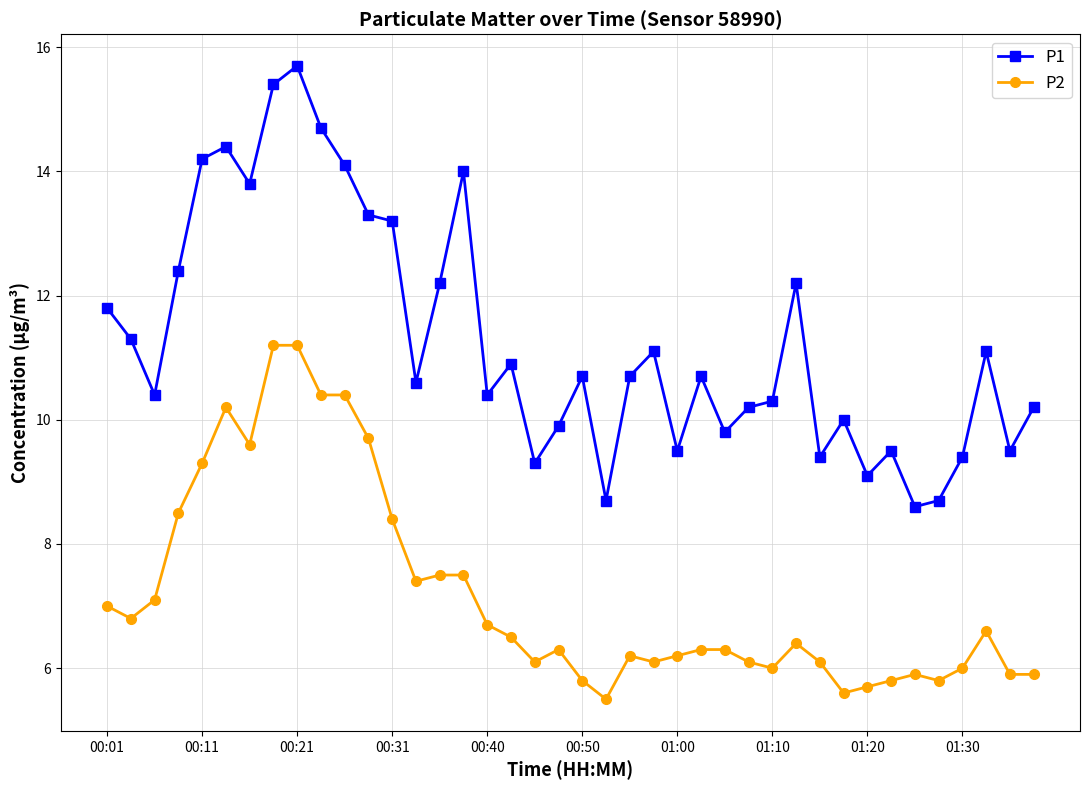

True or false: P1 has more than 1 interior local peaks.

True